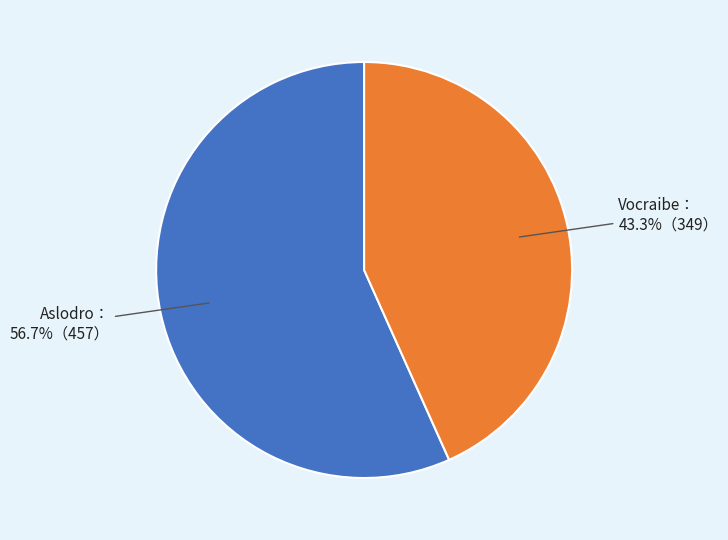

Does any single category account for the majority?

Yes